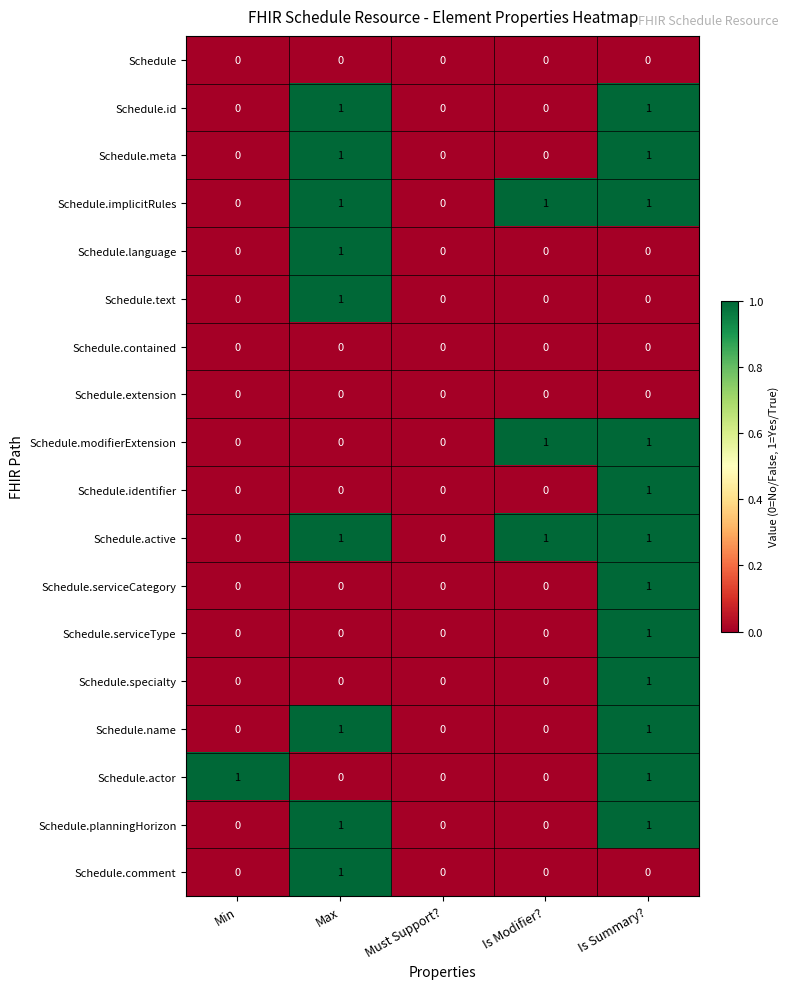

How many Schedule.serviceCategory values are between 0 and 1?

5